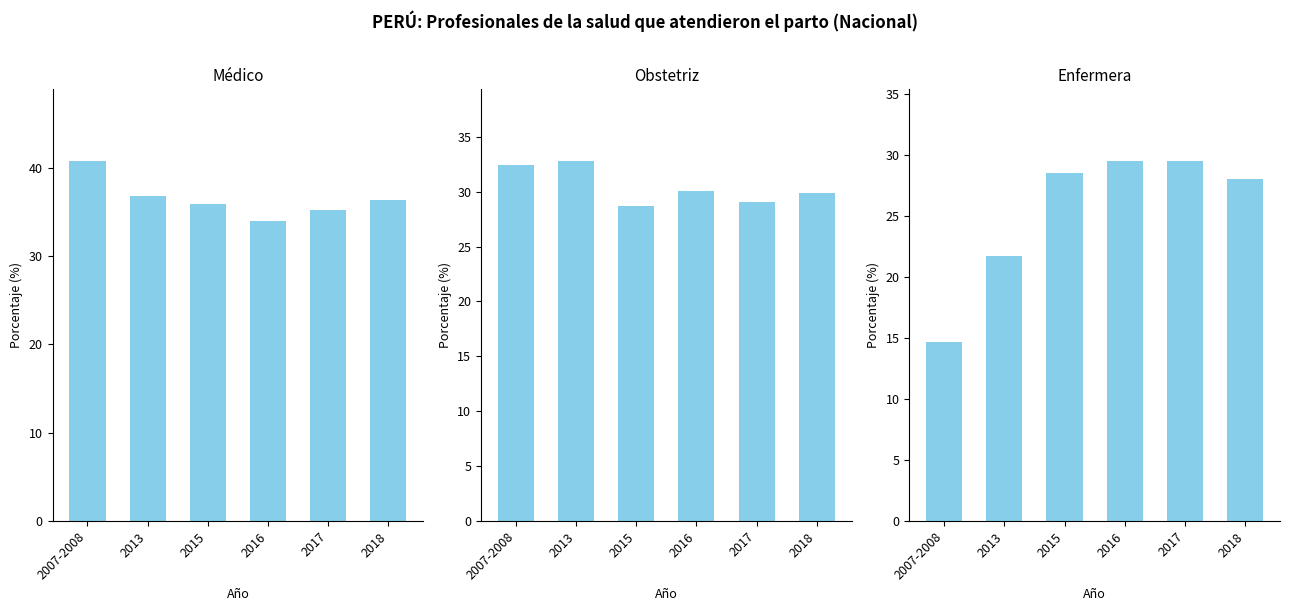

Which series has the largest range (max minus min)?

Enfermera